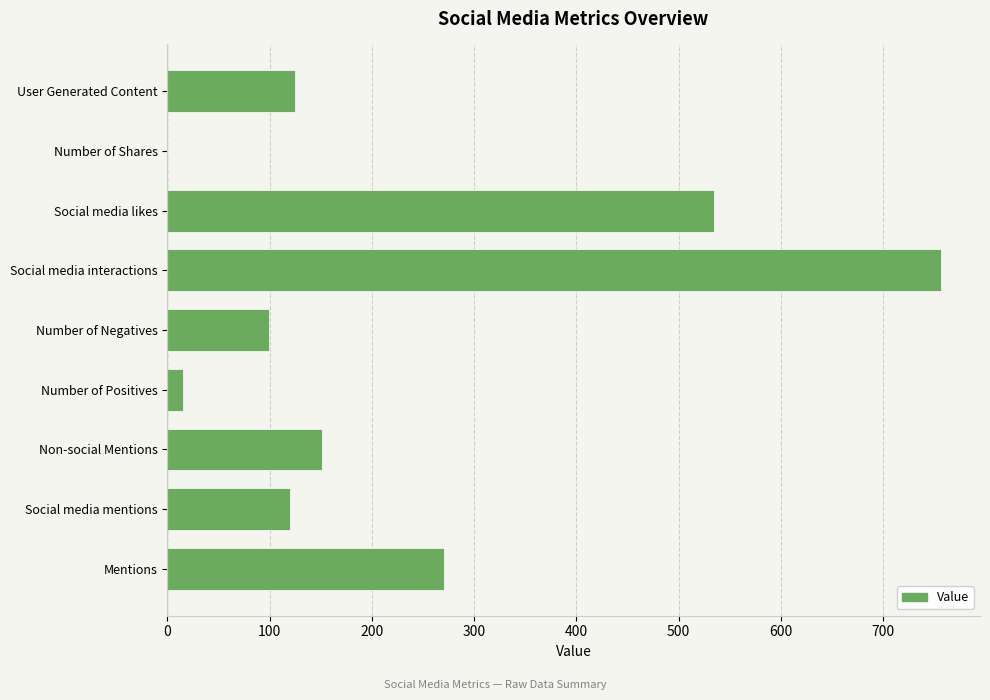

What is the change in value from Mentions to Social media mentions?

-151